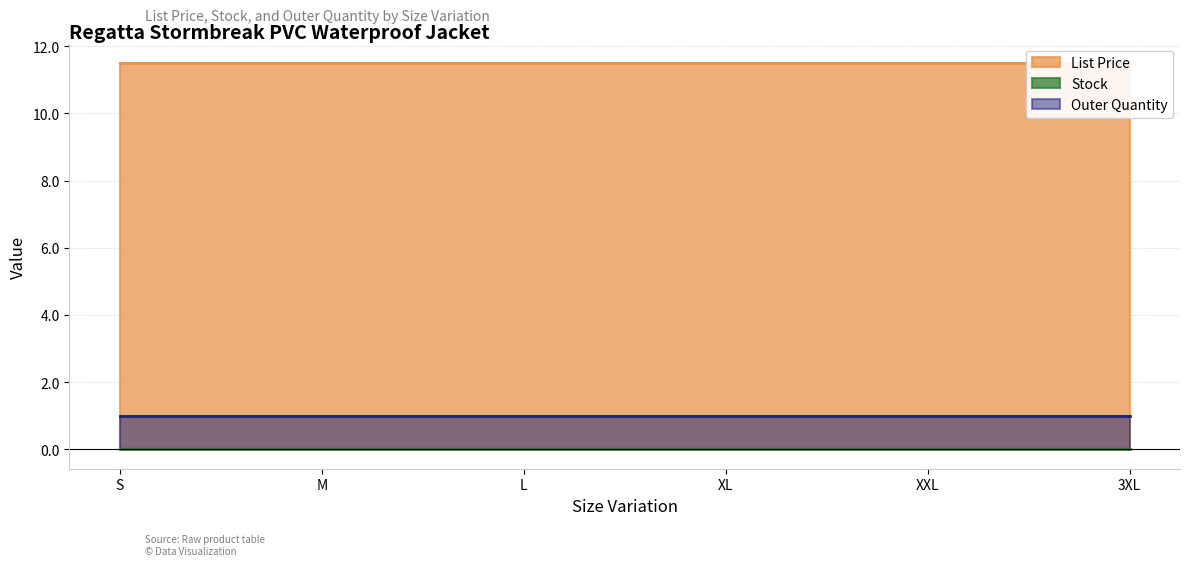

What are all the series names shown in the legend?

List Price, Stock, Outer Quantity